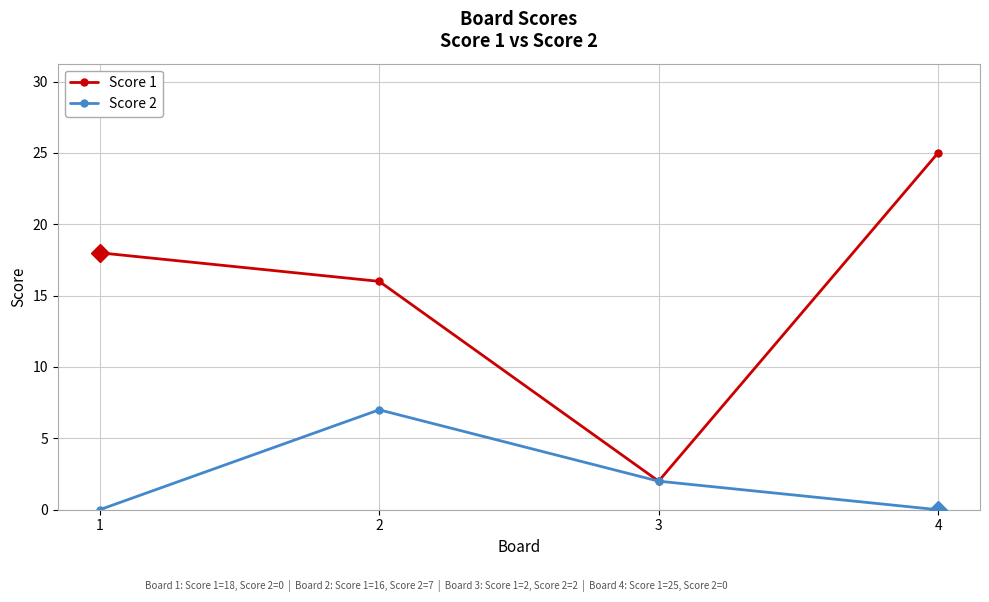

Which category has the highest value across all series?

4